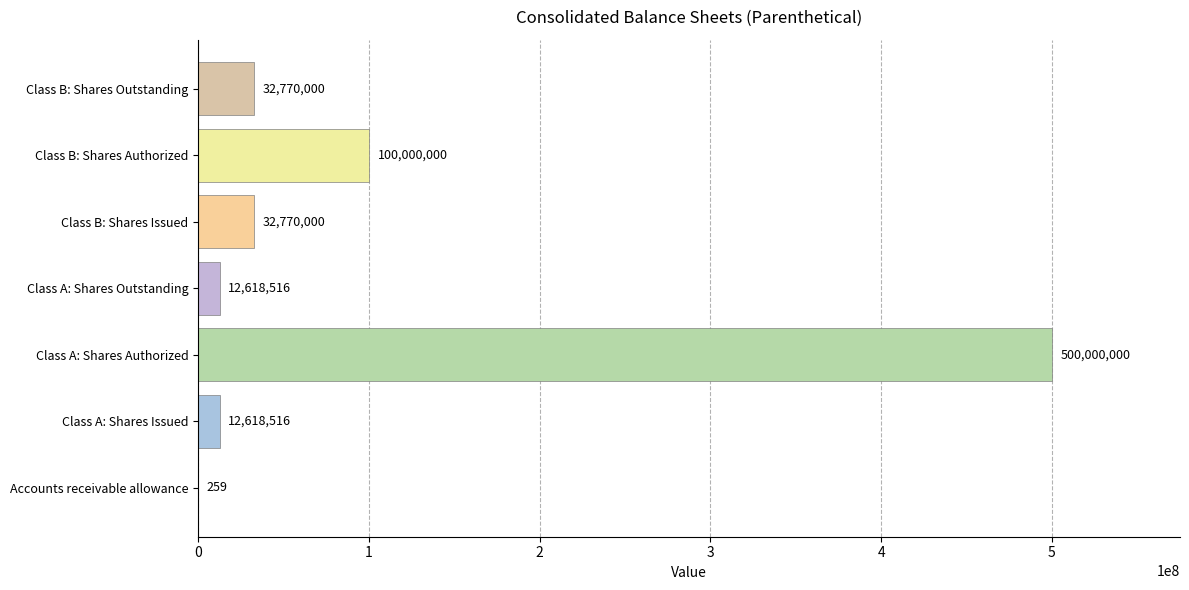

Reading bottom to top, list all the values displayed in this chart.

Accounts receivable allowance=259	Class A: Shares Issued=12618516	Class A: Shares Authorized=500000000	Class A: Shares Outstanding=12618516	Class B: Shares Issued=32770000	Class B: Shares Authorized=100000000	Class B: Shares Outstanding=32770000